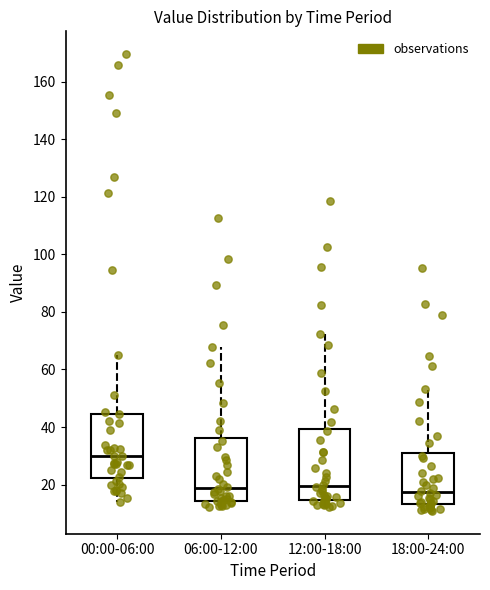

Reading left to right, read every box against the y-axis: the position of its median line, the range the box covers, and the ends of its whiskers. The values are not printed on the chart, so give them approximately, as read against the axis.

00:00-06:00: median 30, box 22 to 44, whiskers 14 to 66
06:00-12:00: median 18, box 14 to 36, whiskers 12 to 68
12:00-18:00: median 20, box 14 to 40, whiskers 12 to 72
18:00-24:00: median 18, box 14 to 30, whiskers 10 to 54